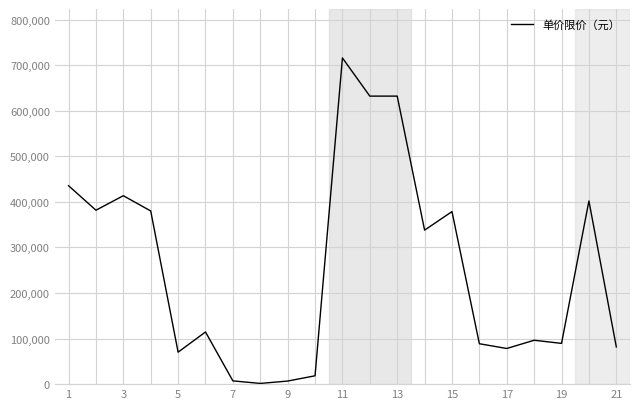

What is the maximum value shown in the chart?

715903.9